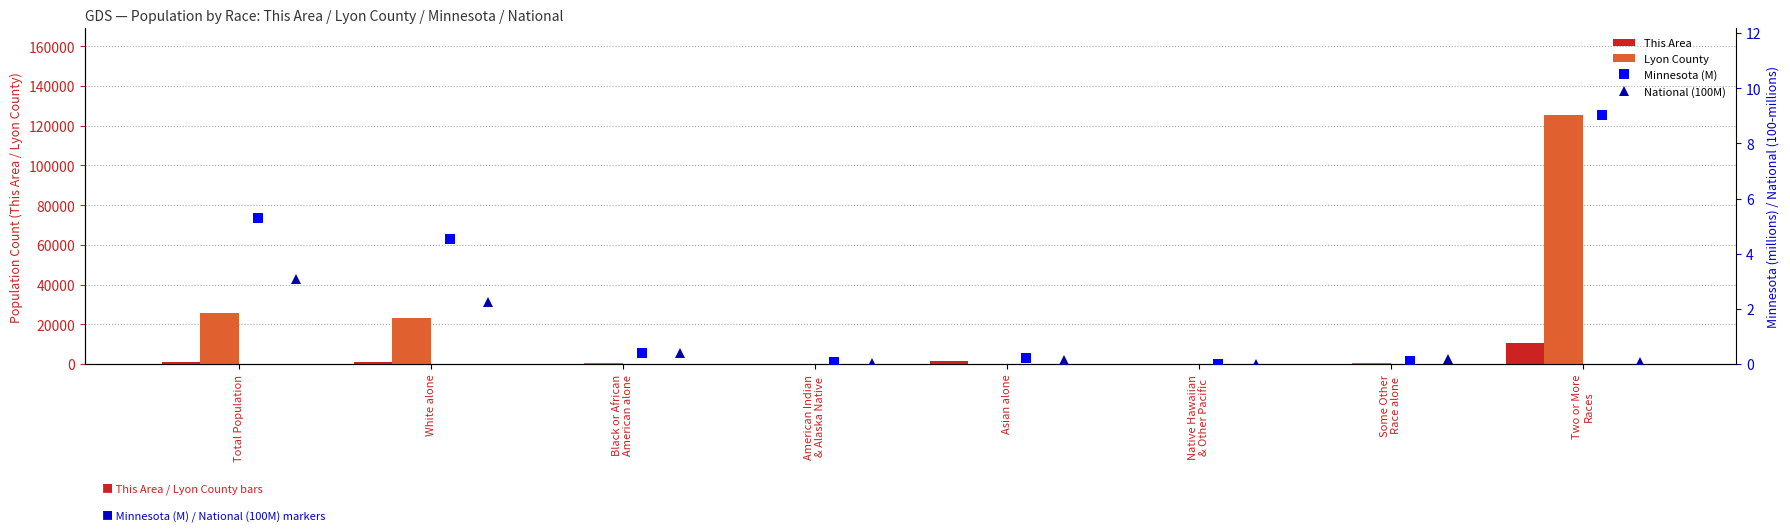

What is the sum of all Lyon County values?

175992